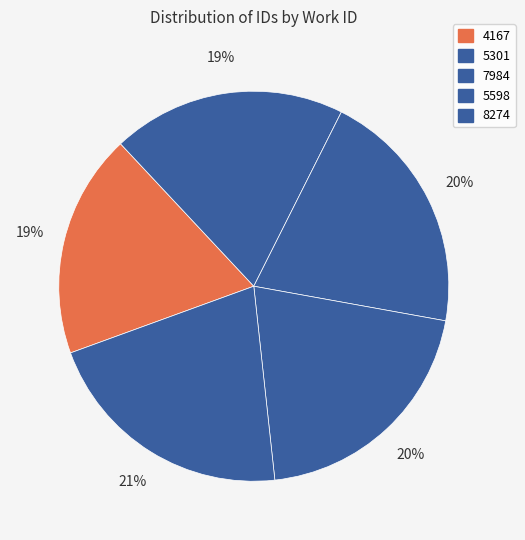

What is the largest slice in the pie chart?

8274